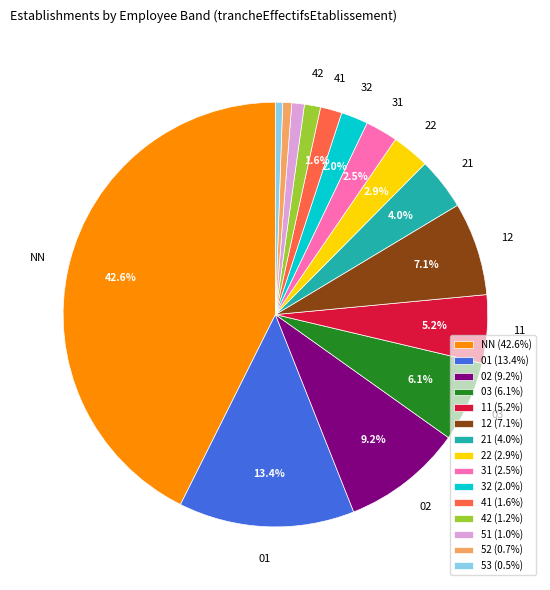

What is the largest slice in the pie chart?

NN